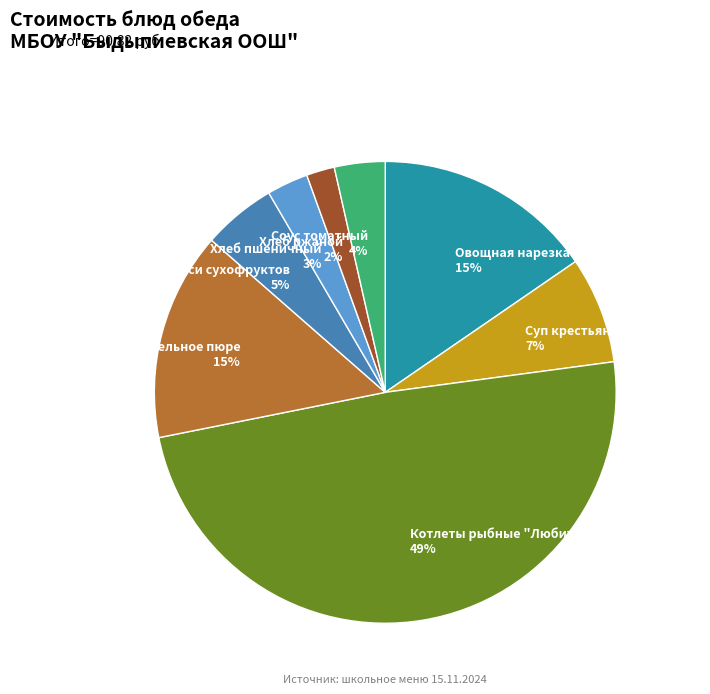

How many slices are in this pie chart?

8